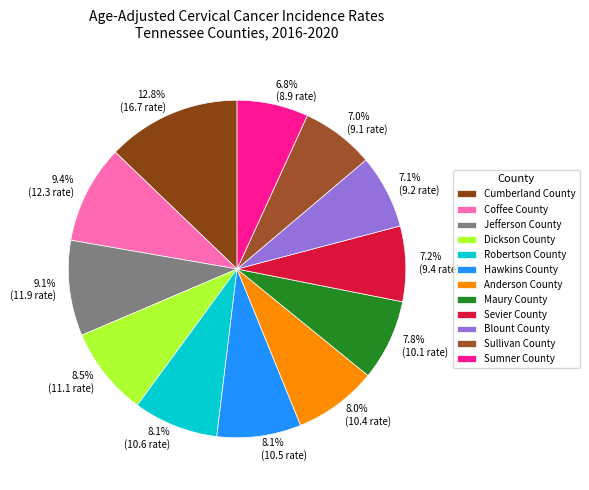

Which category has the biggest portion of the pie?

Cumberland County